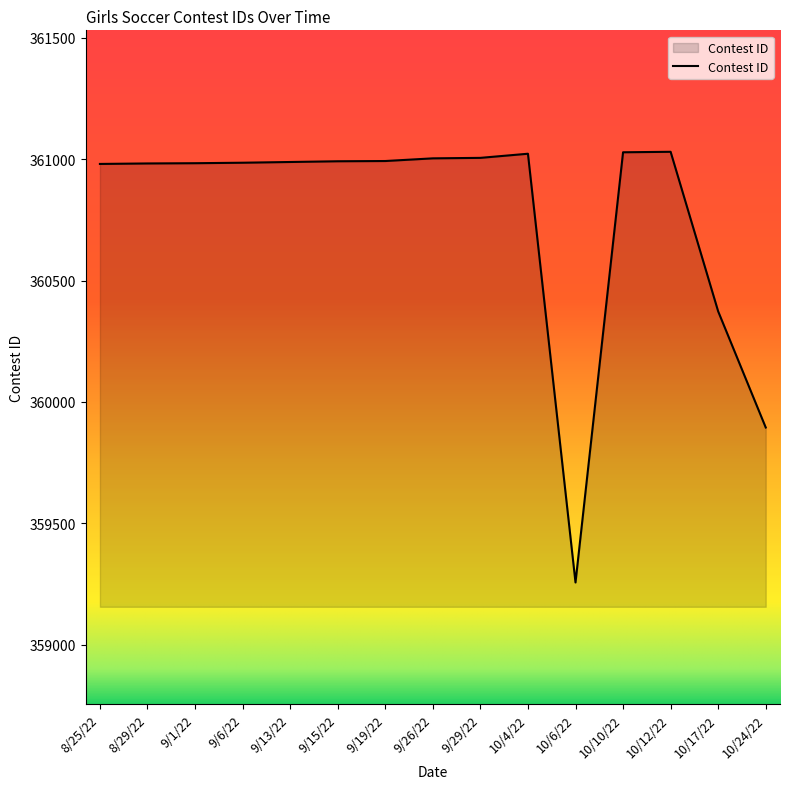

Approximately how many times larger is the value at 10/17/22 compared to 9/29/22?

1.0